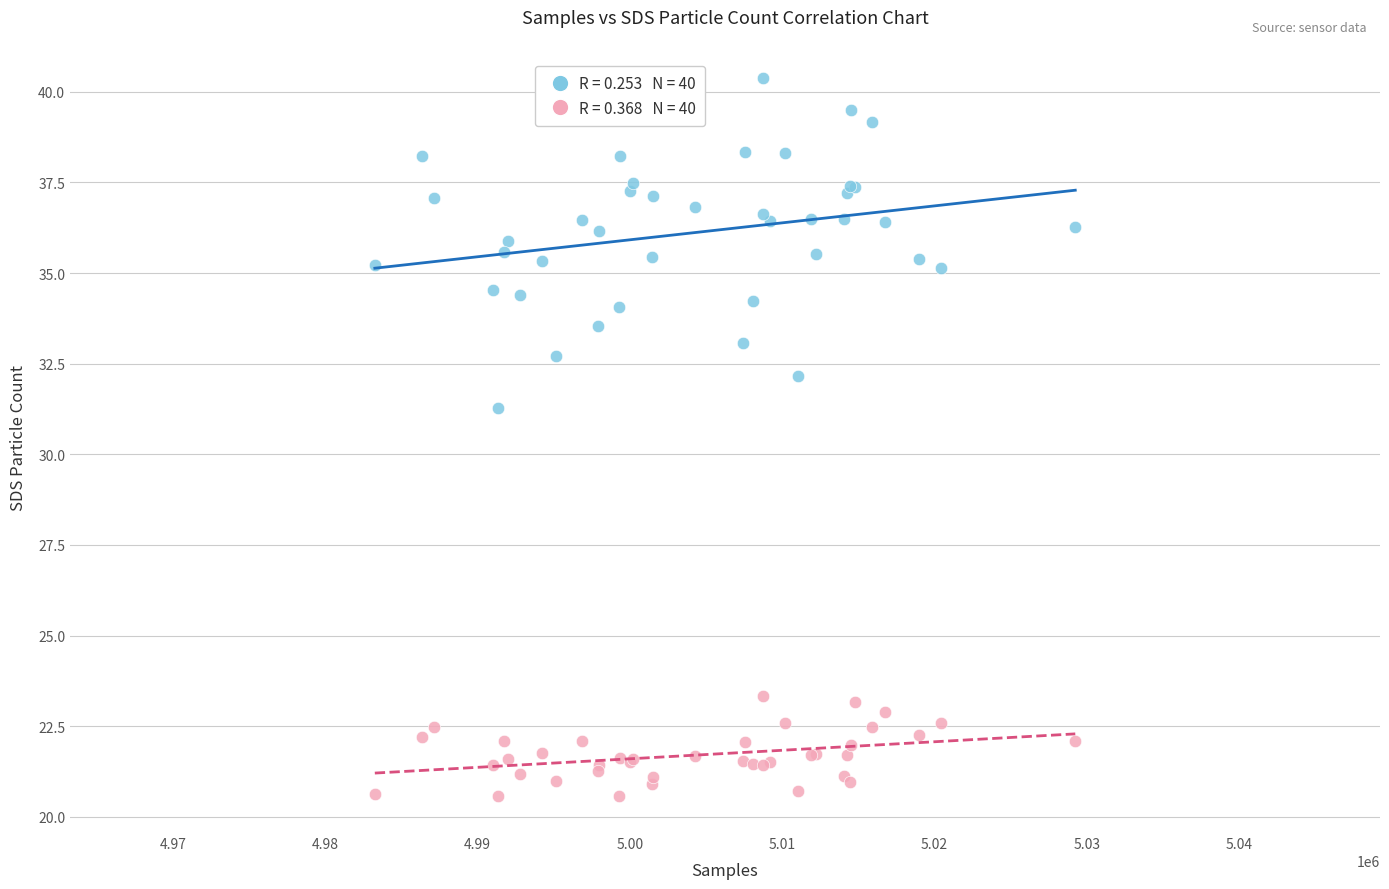

Across all series, what Y value is closest to 30?

31.3